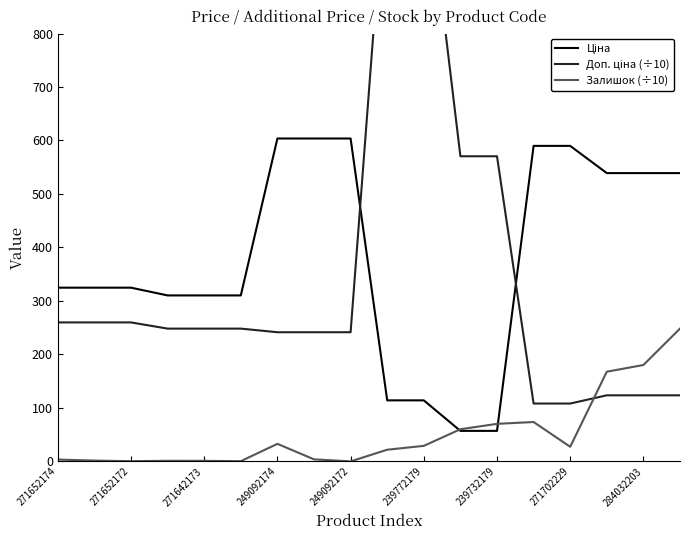

At which label does Доп. ціна (÷10) first exceed 248?

271652174